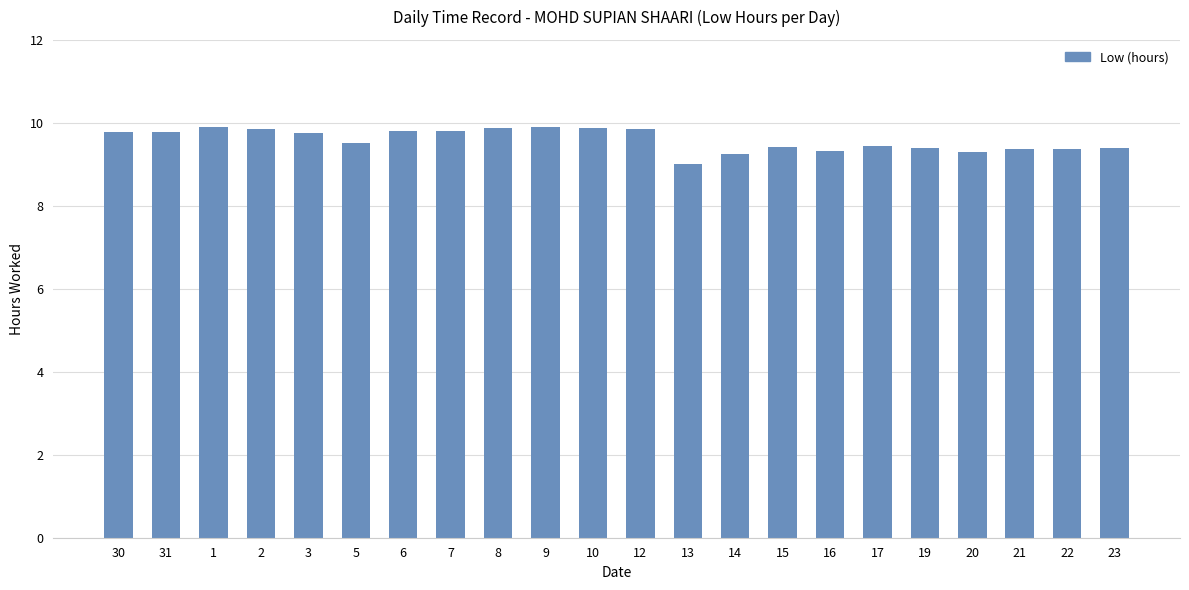

What is the value of the 9th bar from the left?

9.9